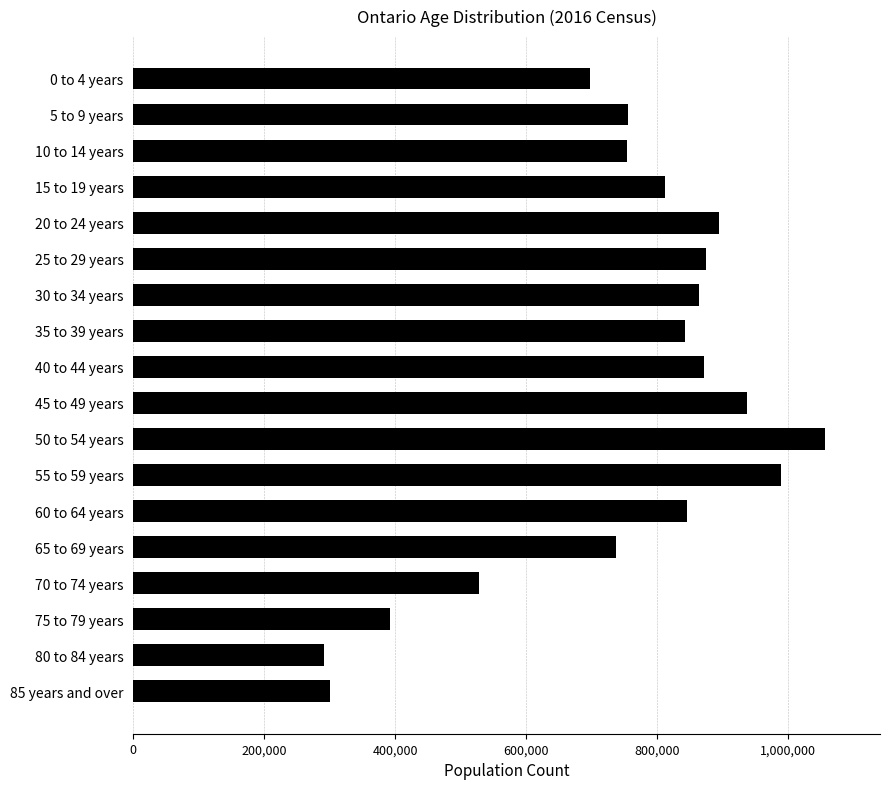

At which category does the chart reach its peak across all series?

50 to 54 years